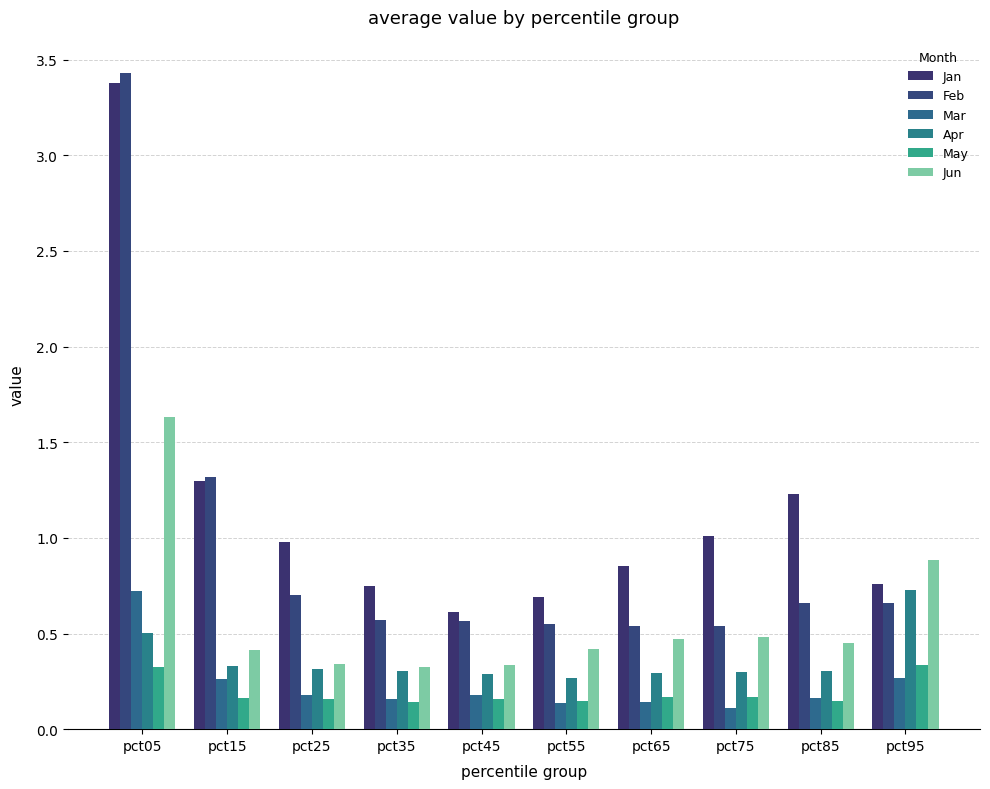

Which series has the largest total across all categories?

Jan